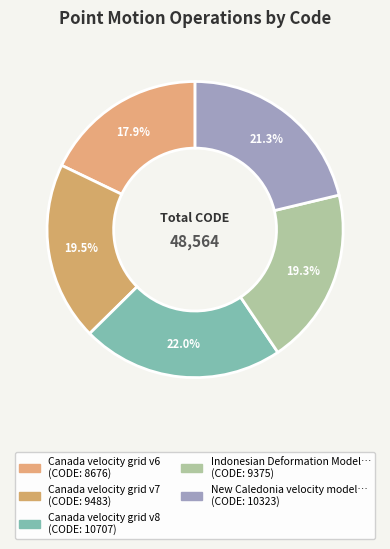

Rank the categories by value from highest to lowest.

Canada velocity grid v8, New Caledonia velocity model 2015, Canada velocity grid v7, Indonesian Deformation Model 2020, Canada velocity grid v6